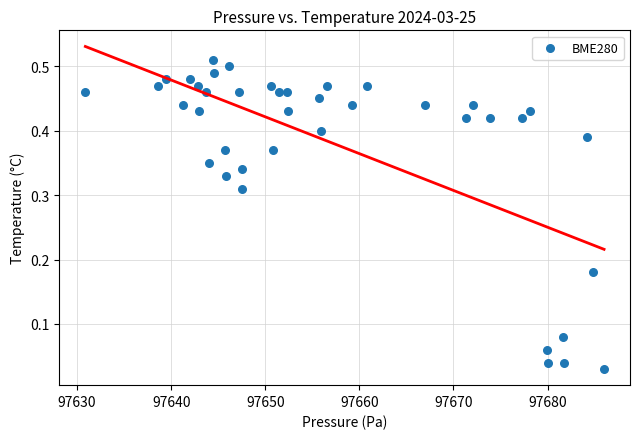

What is the range of X values (max minus min)?

55.1